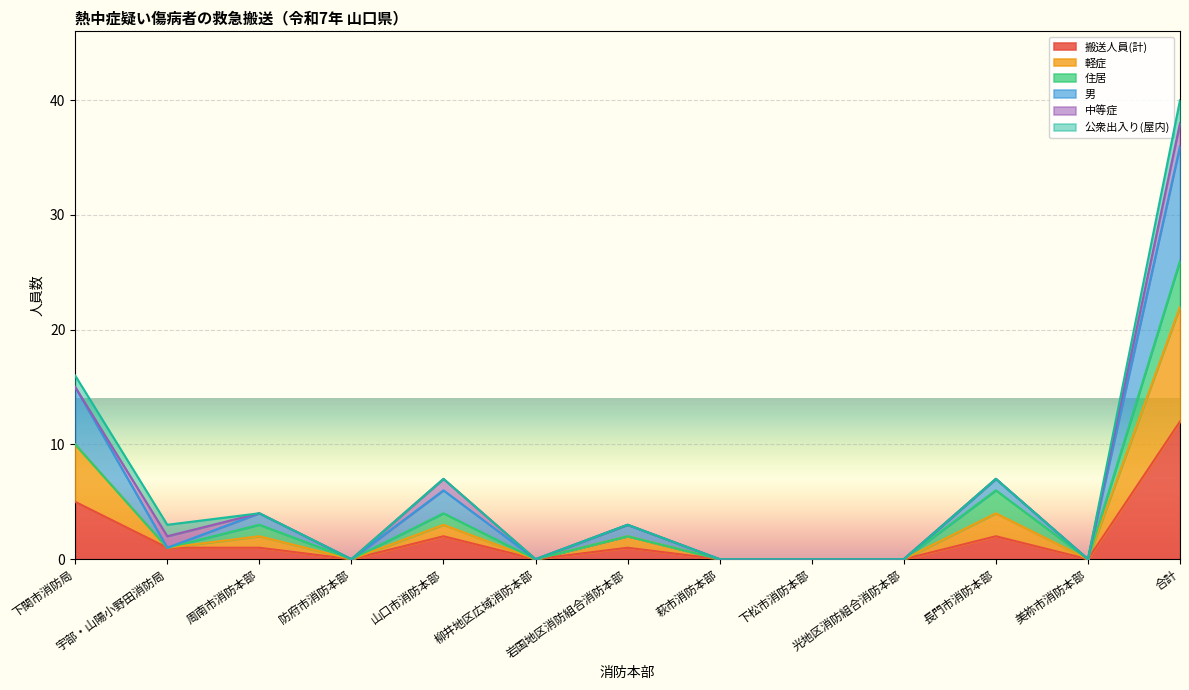

True or false: 男 and 搬送人員(計) intersect in this chart.

False